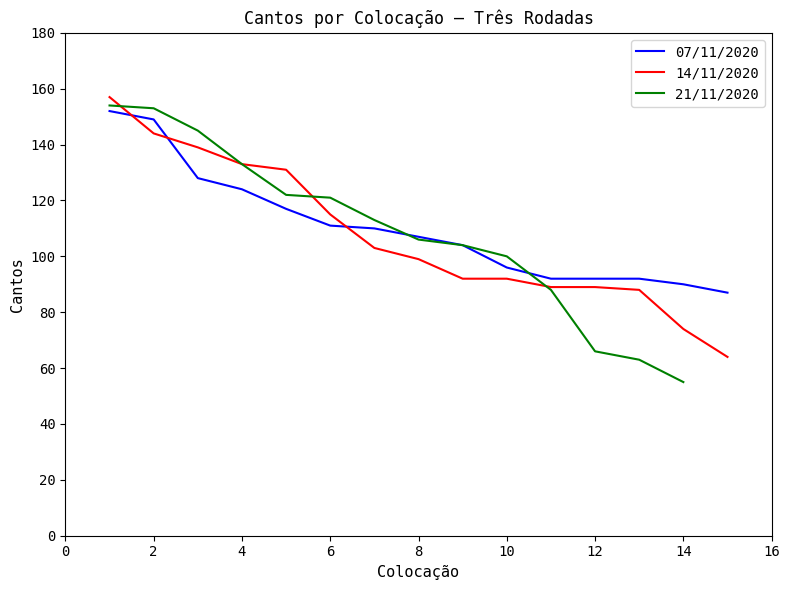

Is it true that 14/11/2020 equals 99 at 8?

True